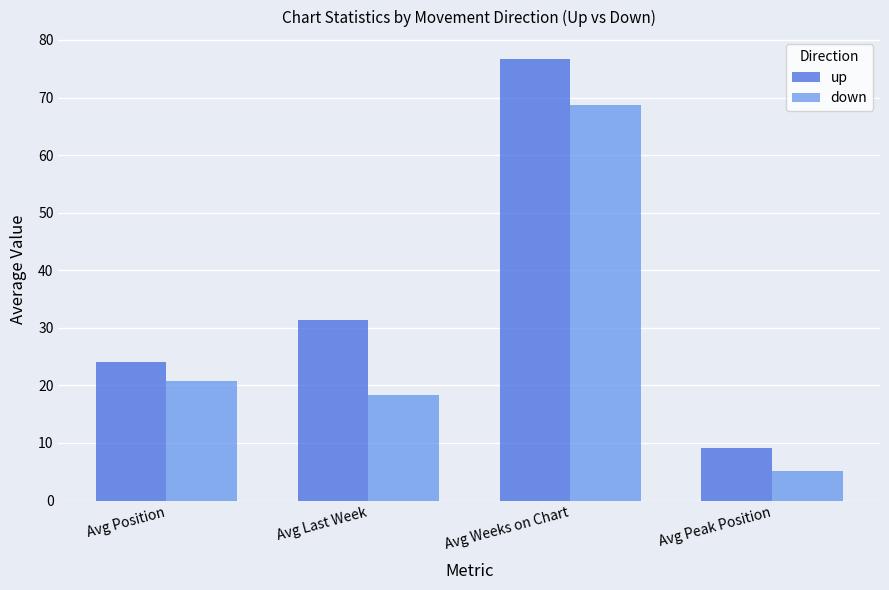

What is the value of the up bar at the 4th from the left?

9.1